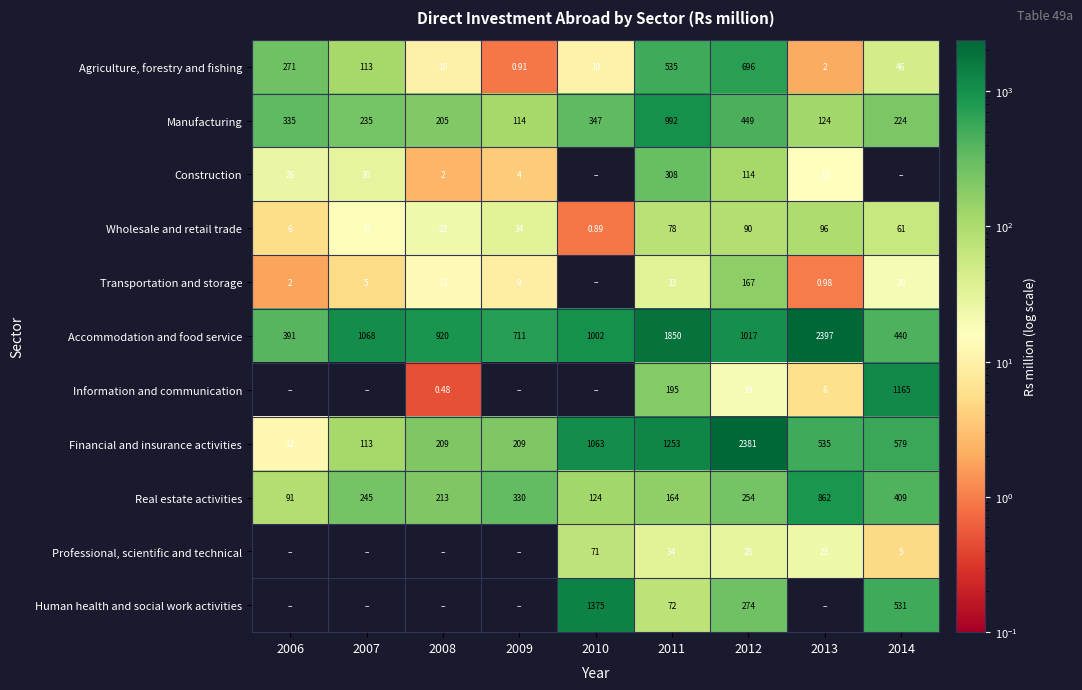

Is the value of Transportation and storage at 2012 greater than the value of Professional, scientific and technical at 2011?

Yes